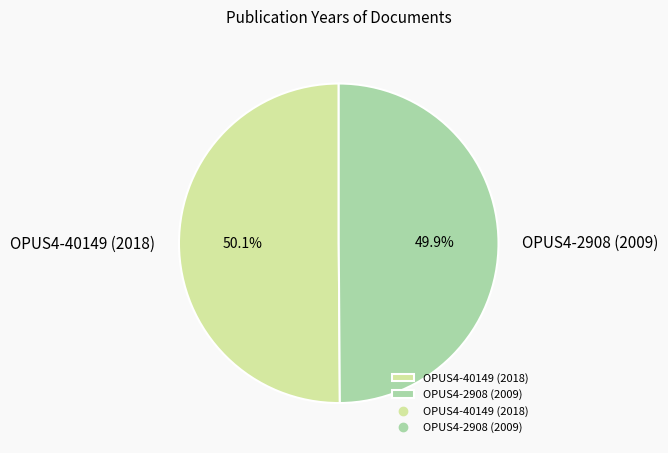

Approximately how many times larger is the value at OPUS4-2908 (2009) compared to OPUS4-40149 (2018)?

1.0